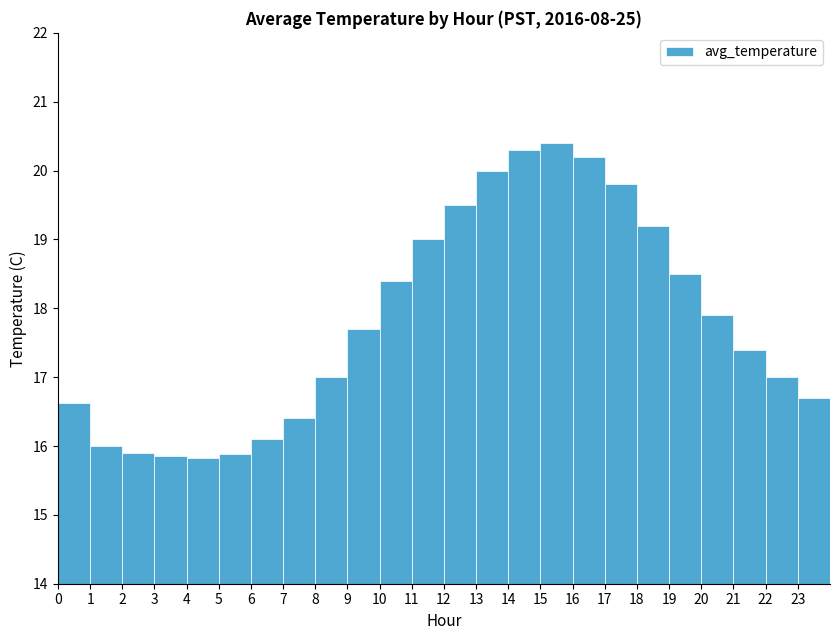

What is the sum of all values?

427.6